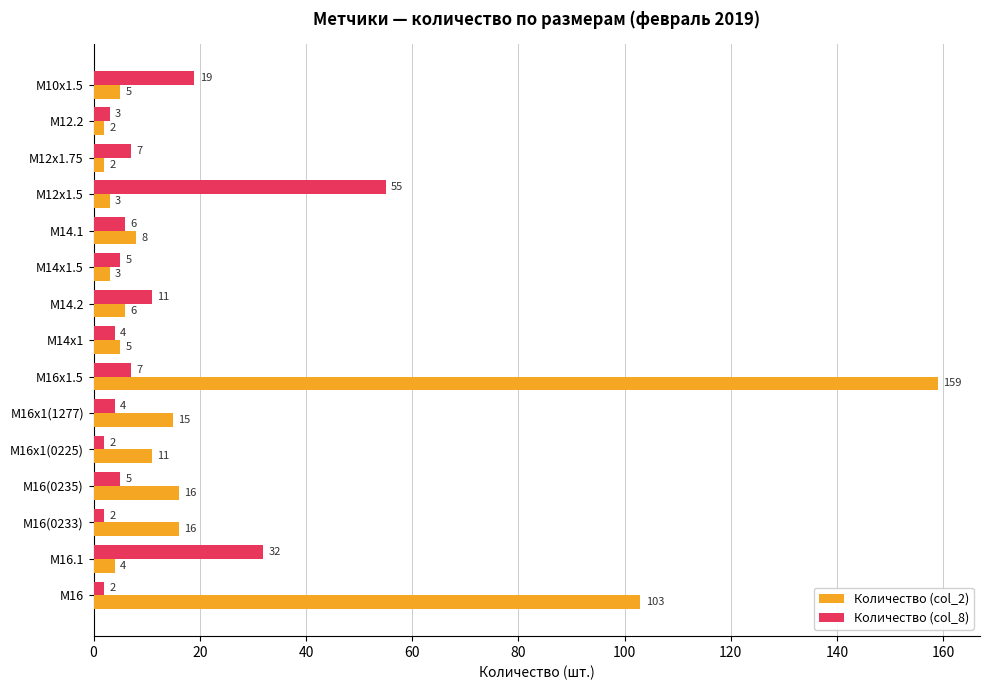

What are all the series names shown in the legend?

Количество (col_2), Количество (col_8)